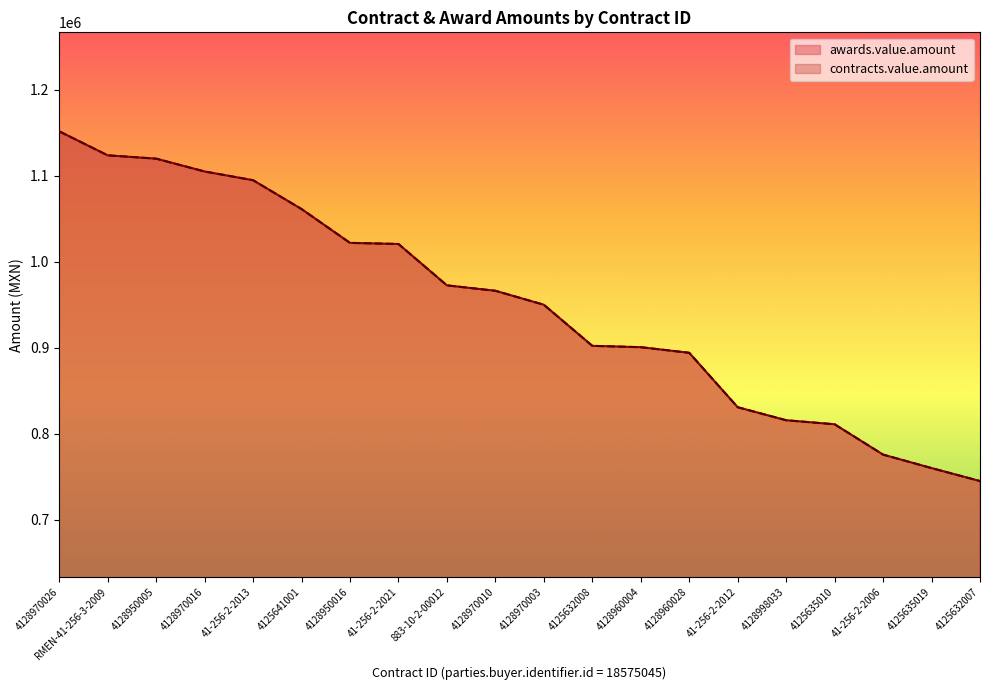

What is the sum of the contracts.value.amount values at 41-256-2-2006 and 41-256-2-2013?

1870414.0